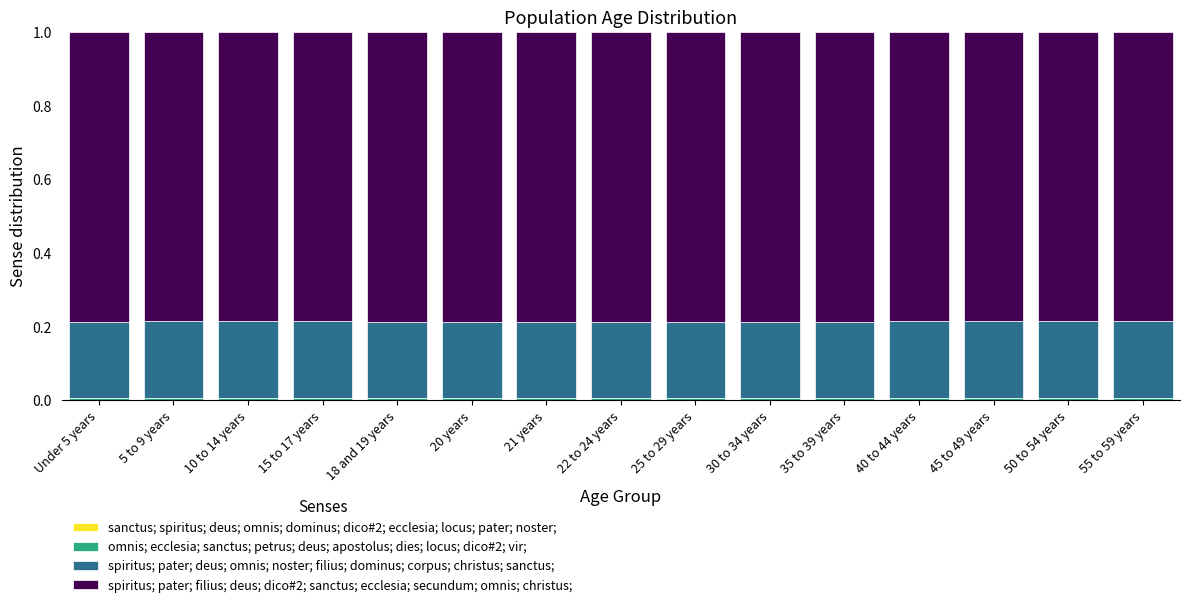

Are the bars grouped side by side (vs. stacked)?

No